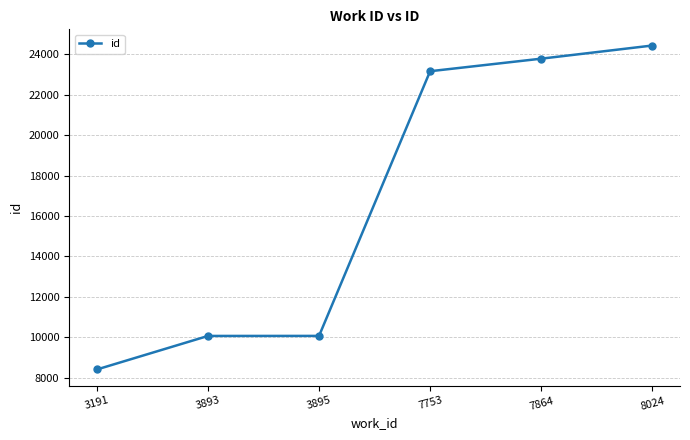

What is the ratio of the value at 3191 to the value at 3893?

0.8